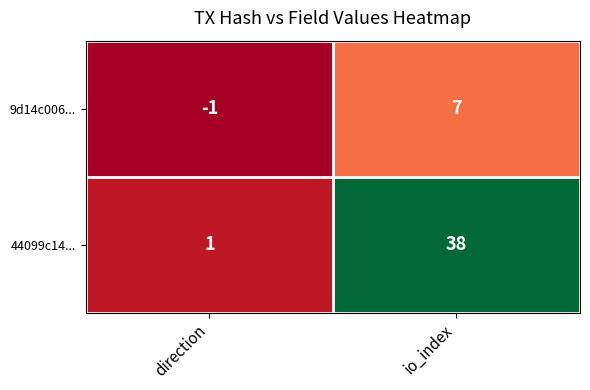

At direction, list the series in order from largest to smallest.

44099c14..., 9d14c006...